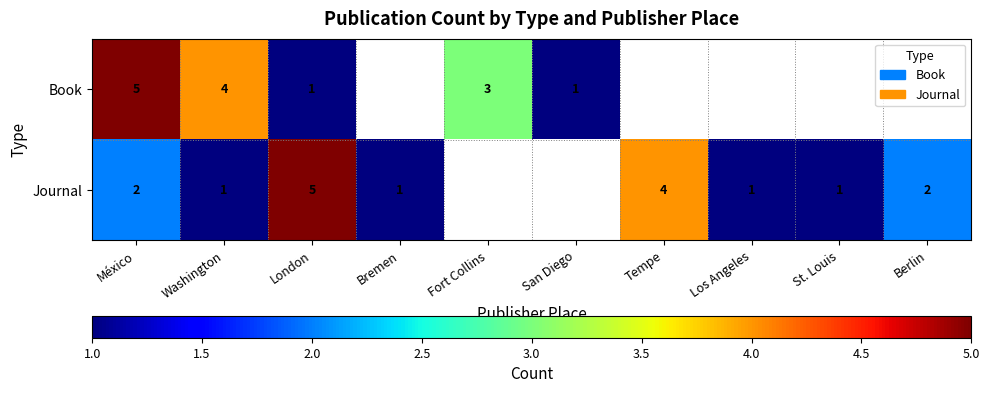

How many categories are shown in the chart?

10